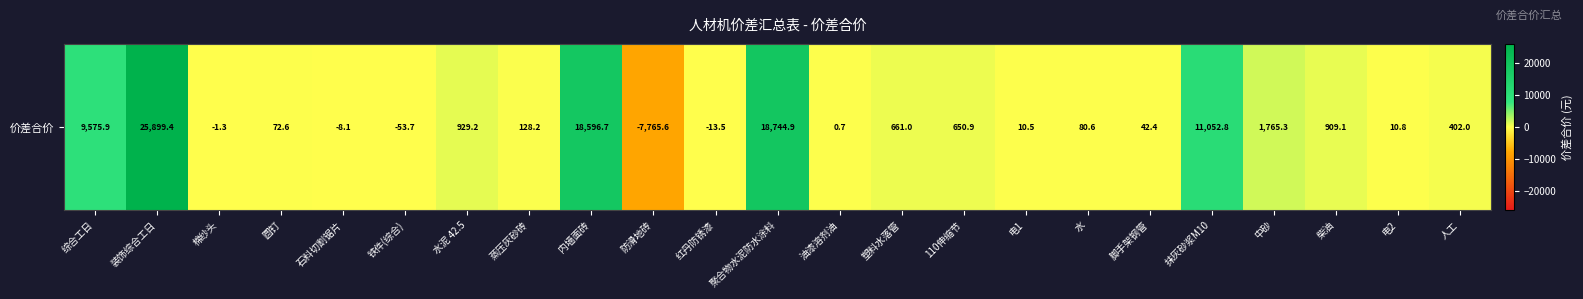

Rank the categories by value from lowest to highest.

防滑地砖, 铁件(综合), 红丹防锈漆, 石料切割锯片, 棉纱头, 油漆溶剂油, 电1, 电2, 脚手架钢管, 圆钉, 水, 蒸压灰砂砖, 人工, 110伸缩节, 塑料水落管, 柴油, 水泥 42.5, 中砂, 综合工日, 抹灰砂浆M10, 内墙面砖, 聚合物水泥防水涂料, 装饰综合工日